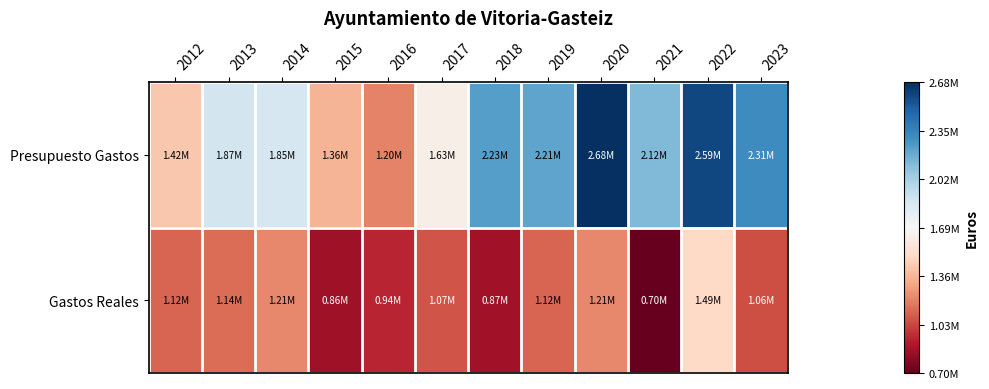

Which series has the largest total across all categories?

Presupuesto Gastos